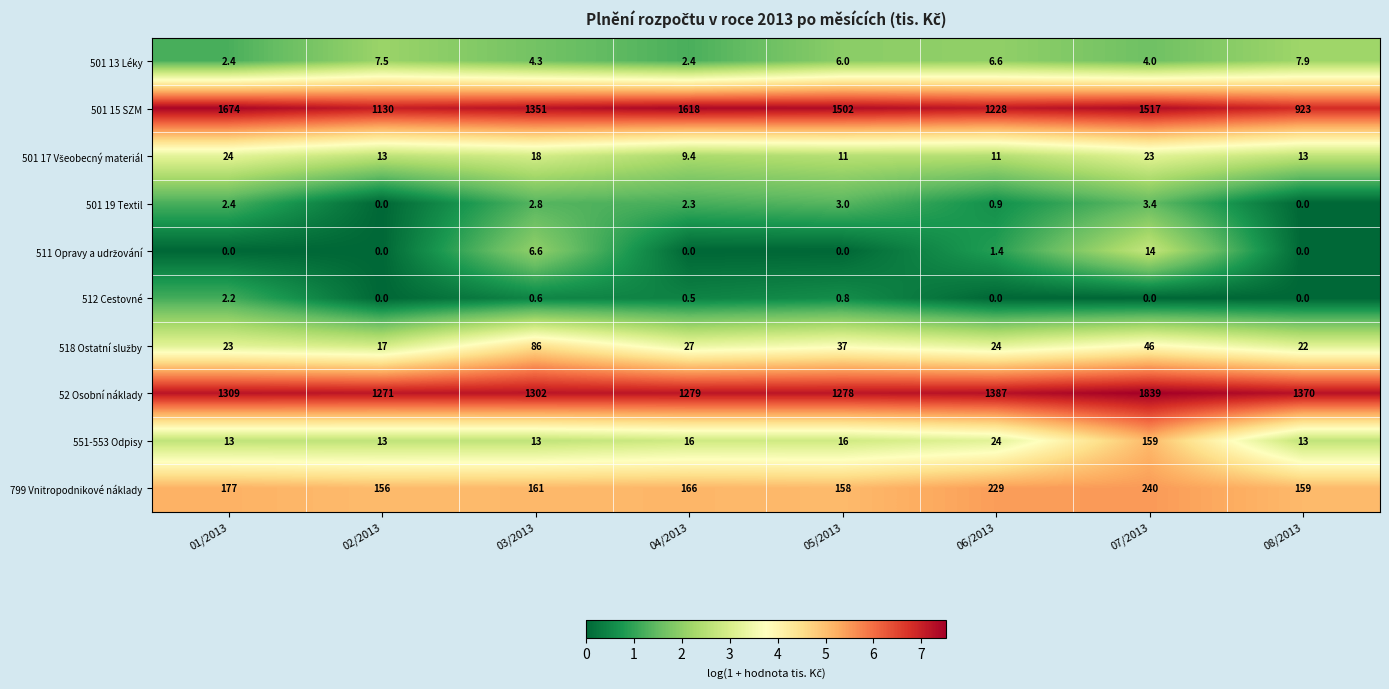

The value of 512 Cestovné at 02/2013 is -1.4. True or false?

False